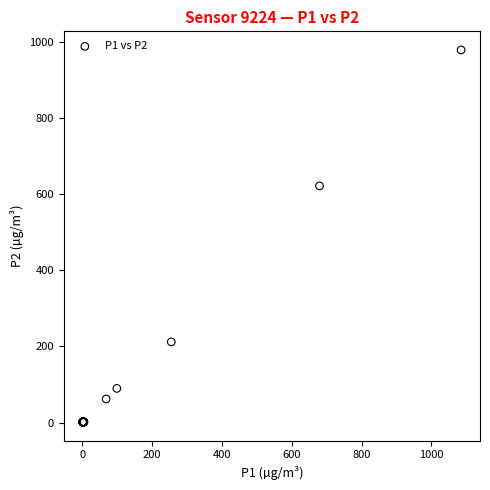

What Y value in the scatter plot is closest to 490?

622.1